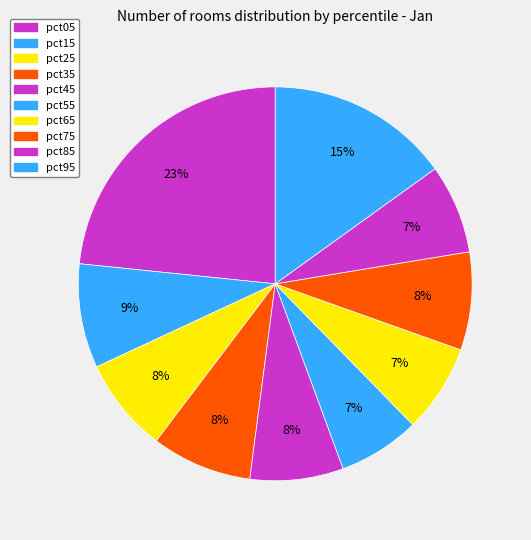

Rank the categories by value from lowest to highest.

pct55, pct65, pct85, pct45, pct25, pct75, pct35, pct15, pct95, pct05